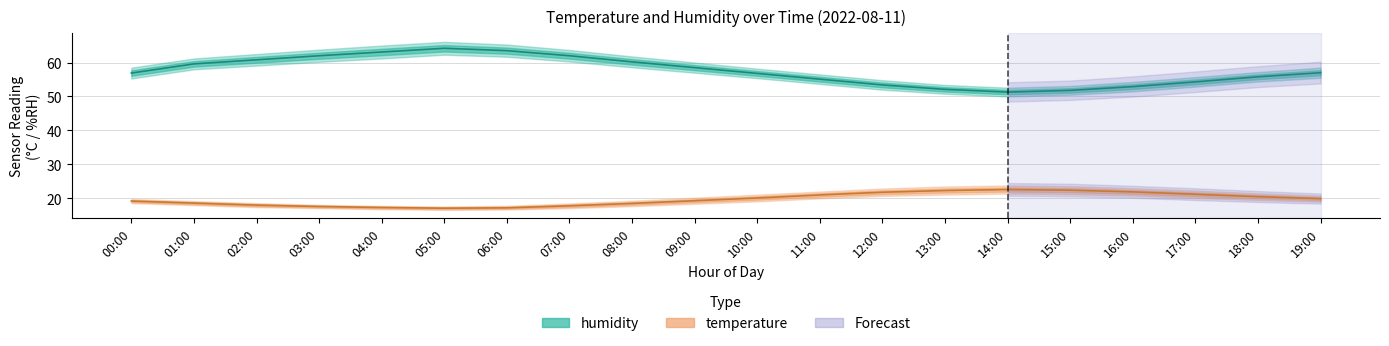

True or false: temperature and humidity intersect in this chart.

False